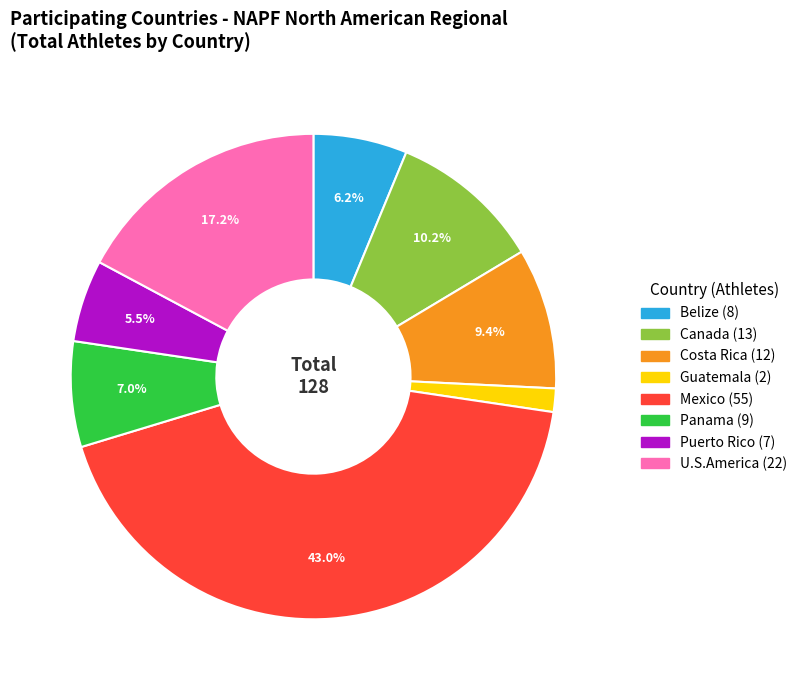

True or false: Canada accounts for 10% of the total.

True